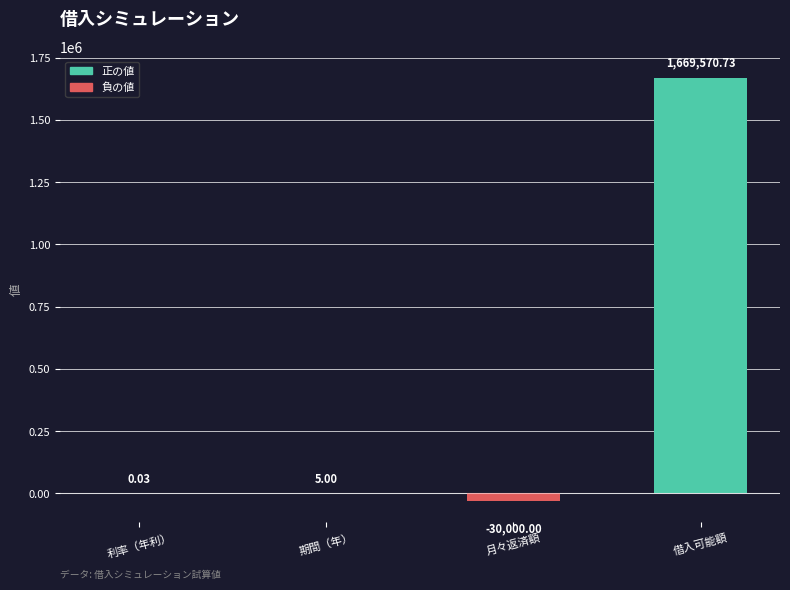

What is the sum of the values at 借入可能額 and 月々返済額?

1639570.7